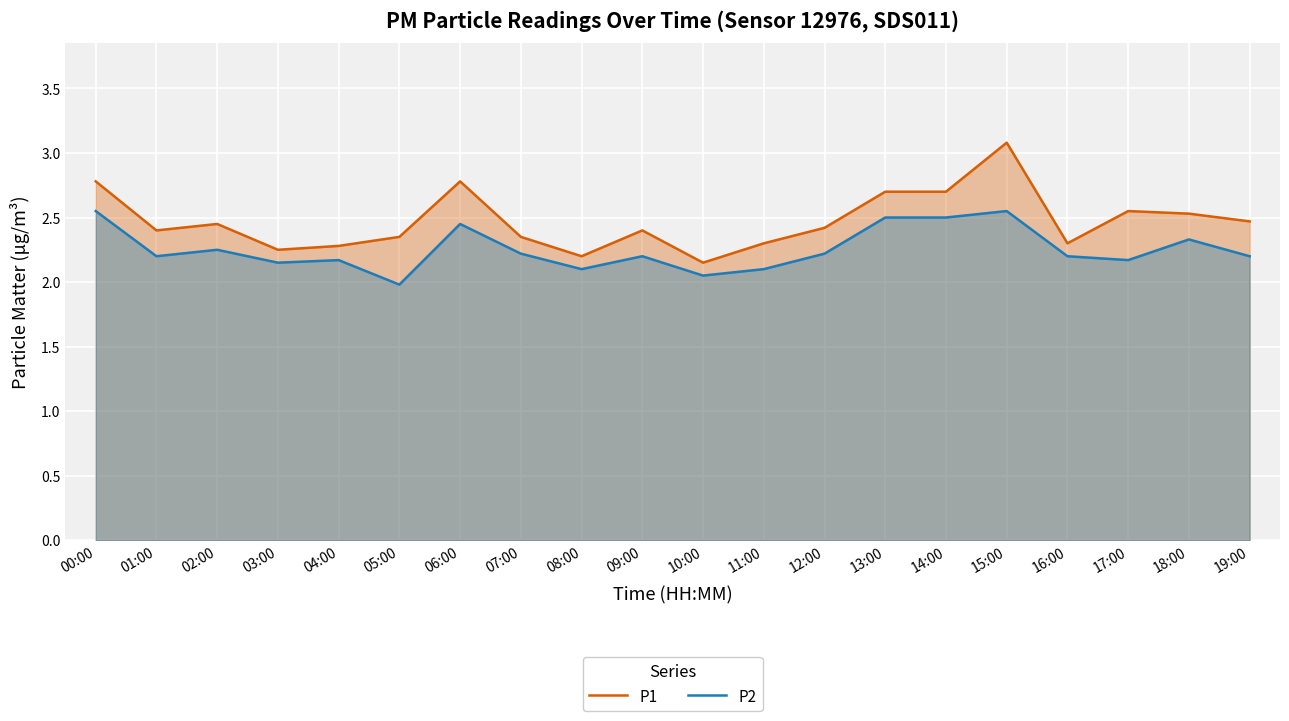

What is the difference between the maximum and minimum values in the P2 series?

0.6